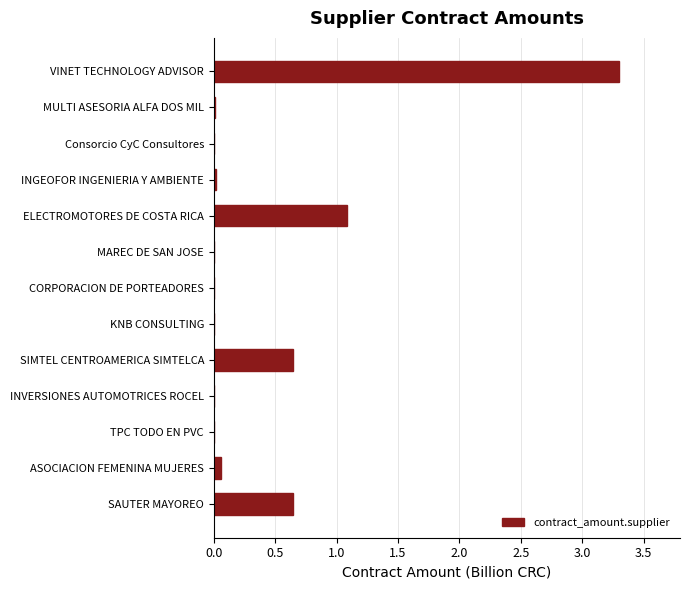

True or false: the data shows 0.0 at TPC TODO EN PVC.

True